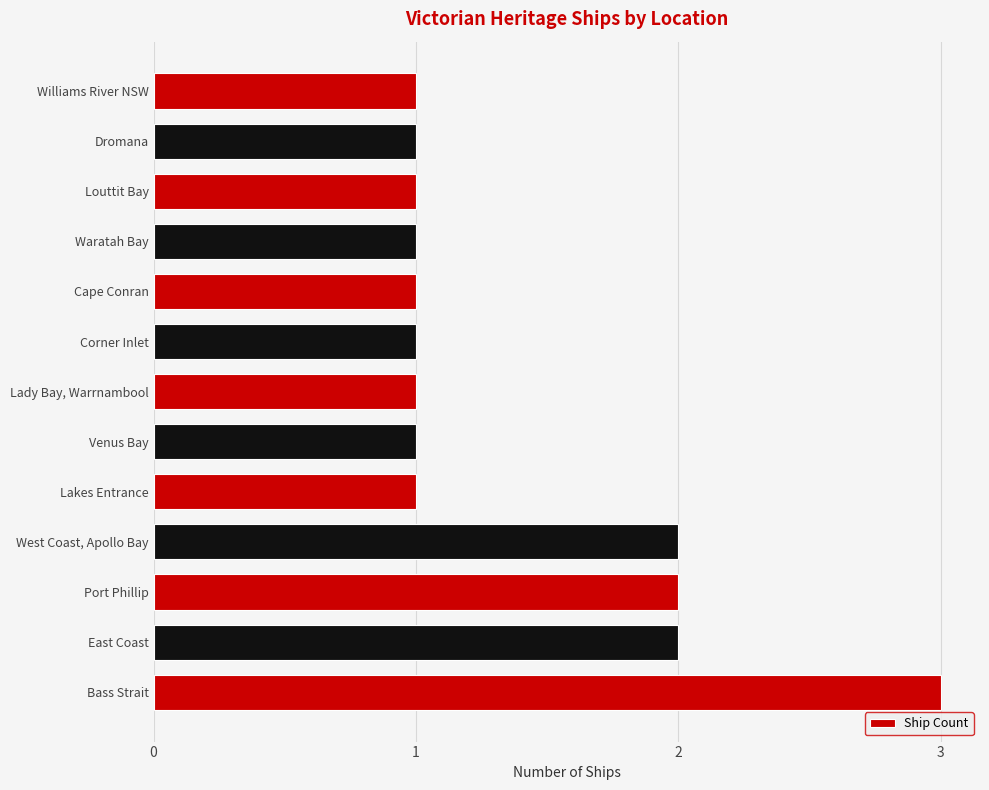

What is the minimum value shown in the chart?

1